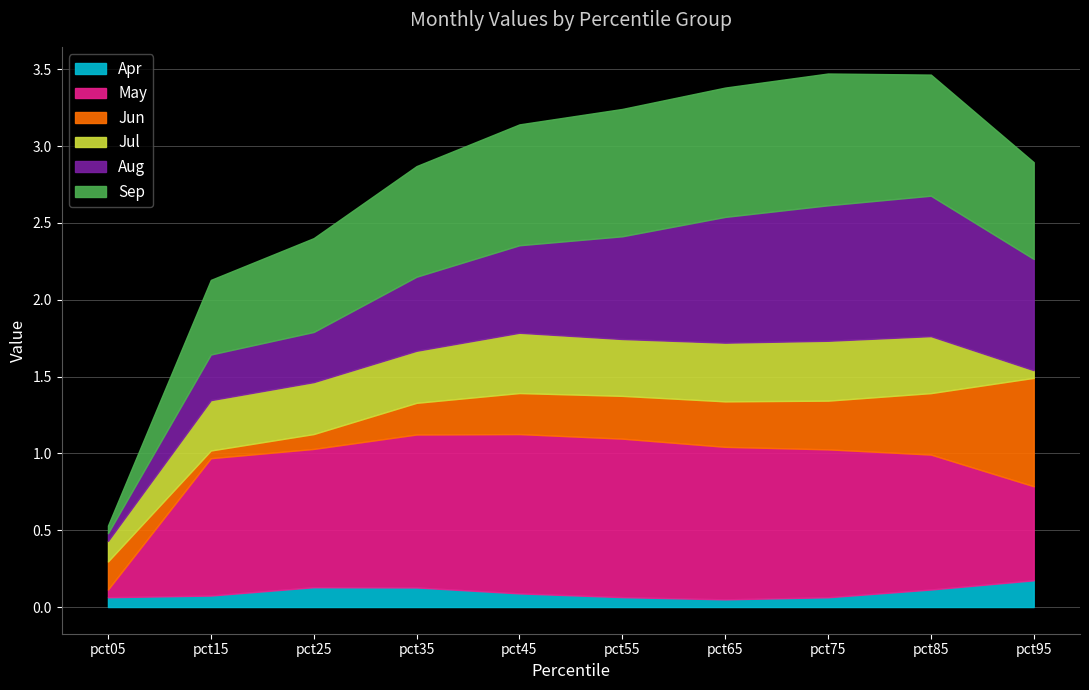

Where is the first local maximum for May?

pct45